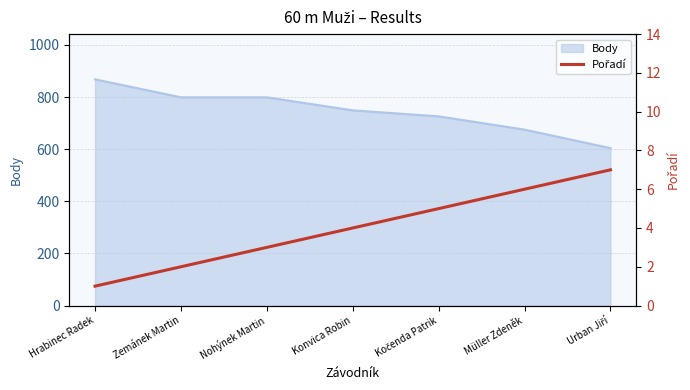

The value of Body at Hrabinec Radek is 868. True or false?

True